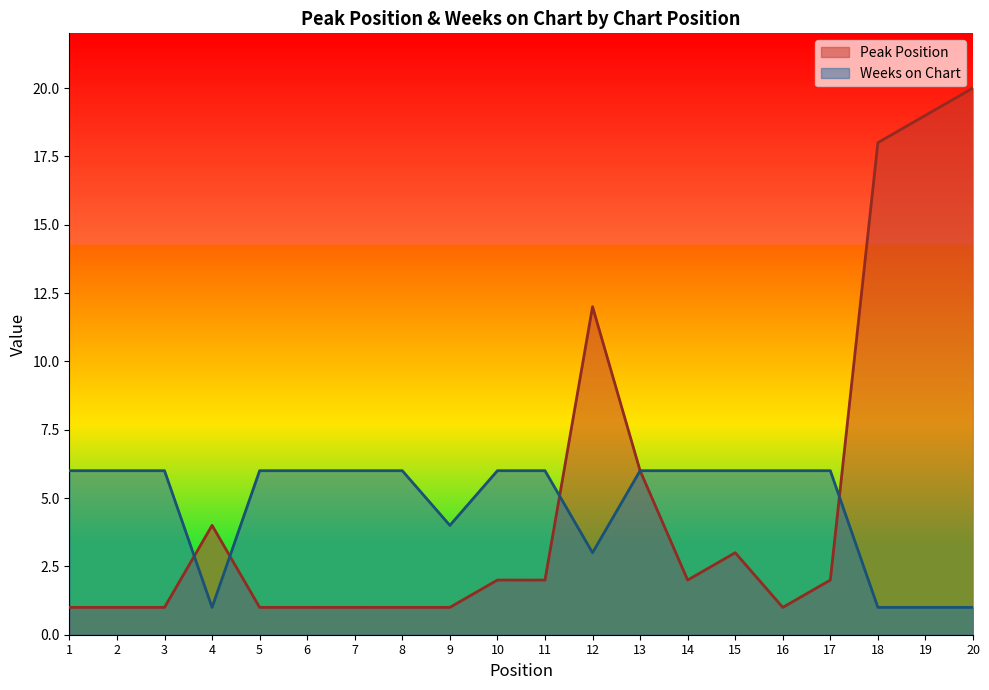

Between 20 and 2, which is larger?

20